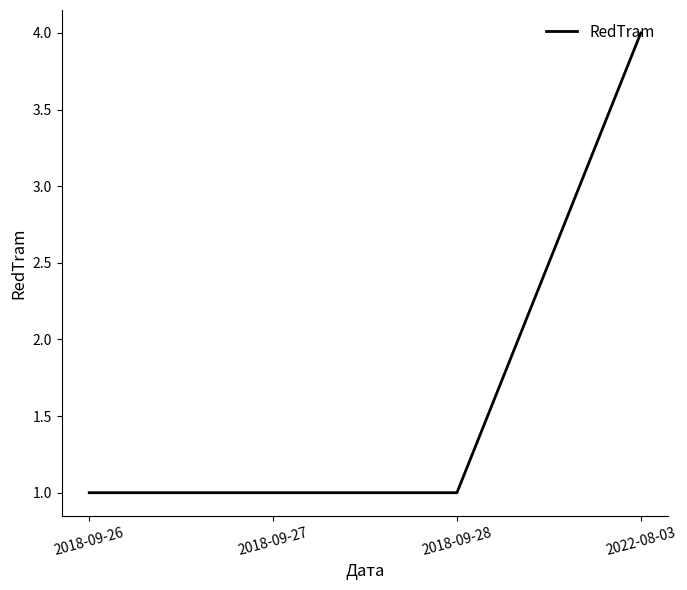

The chart shows a value of 0 at 2018-09-28. True or false?

False